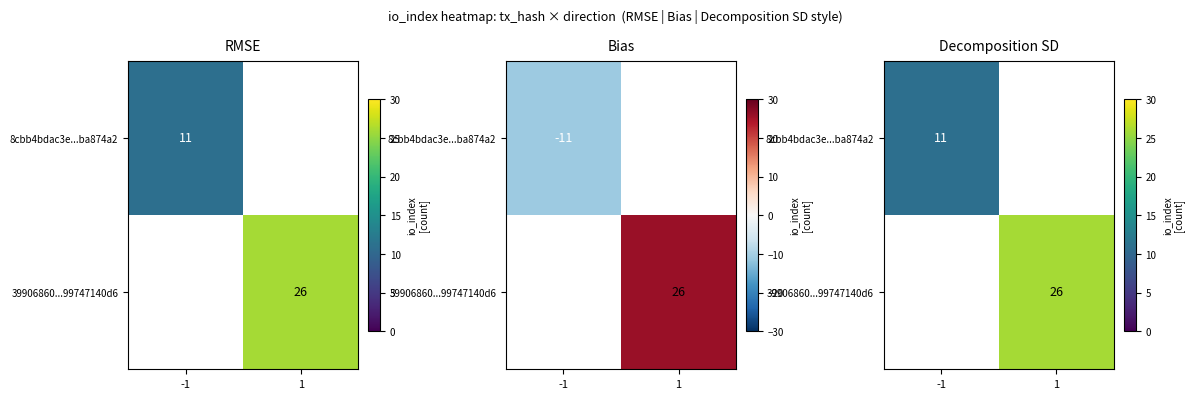

What is the difference between the 39906860...99747140d6 values at 1 and -1?

26